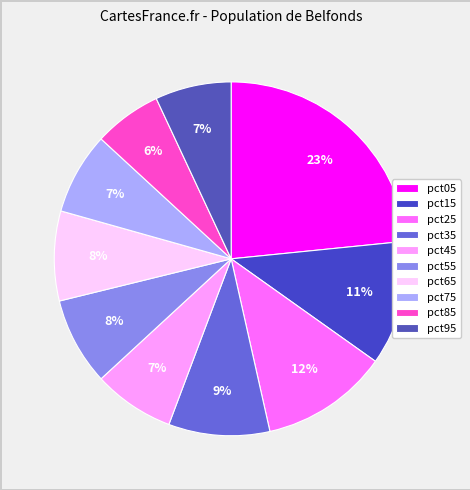

How many segments does this pie chart have?

10